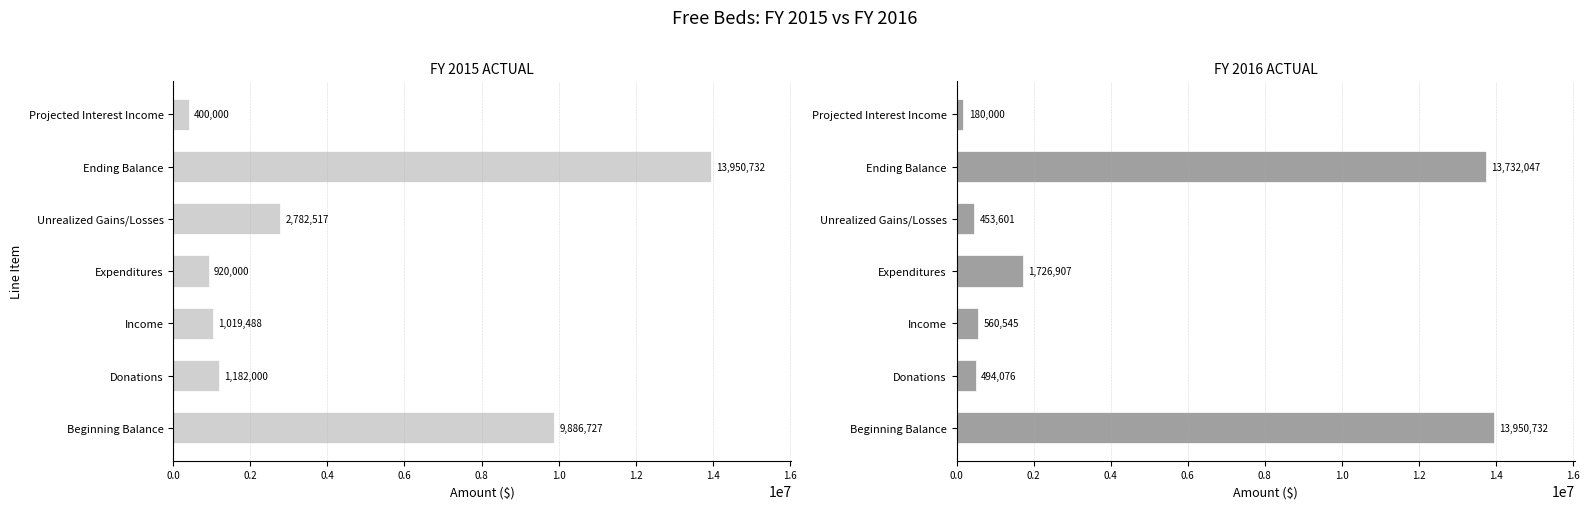

What is the highest value of the FY 2015 ACTUAL series?

13950732